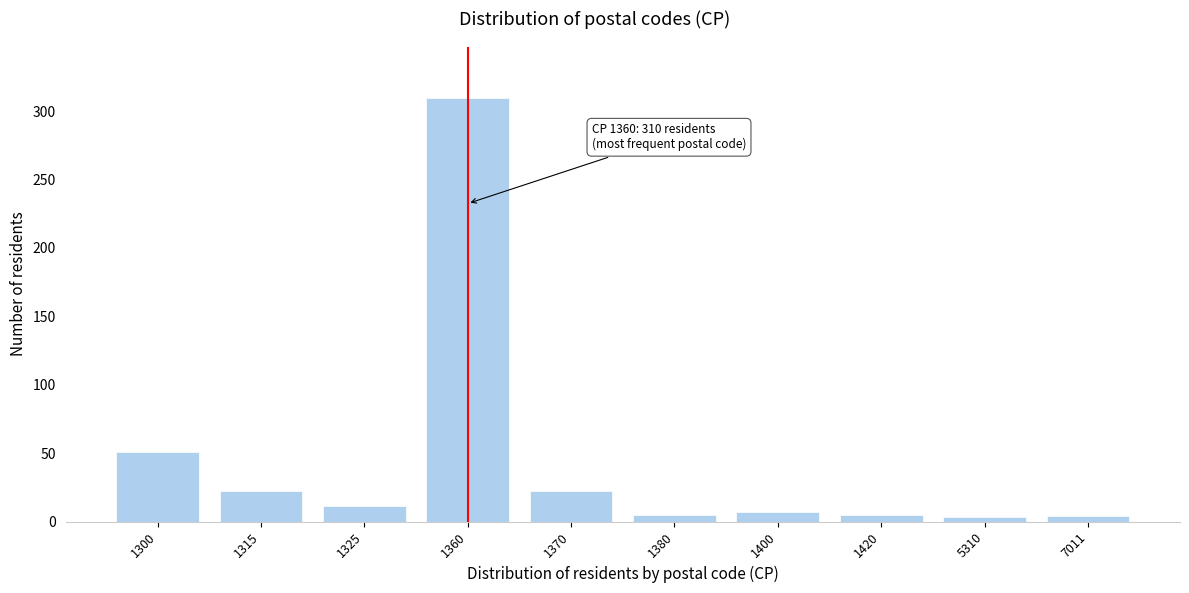

What is the difference between the values at 1300 and 1325?

40